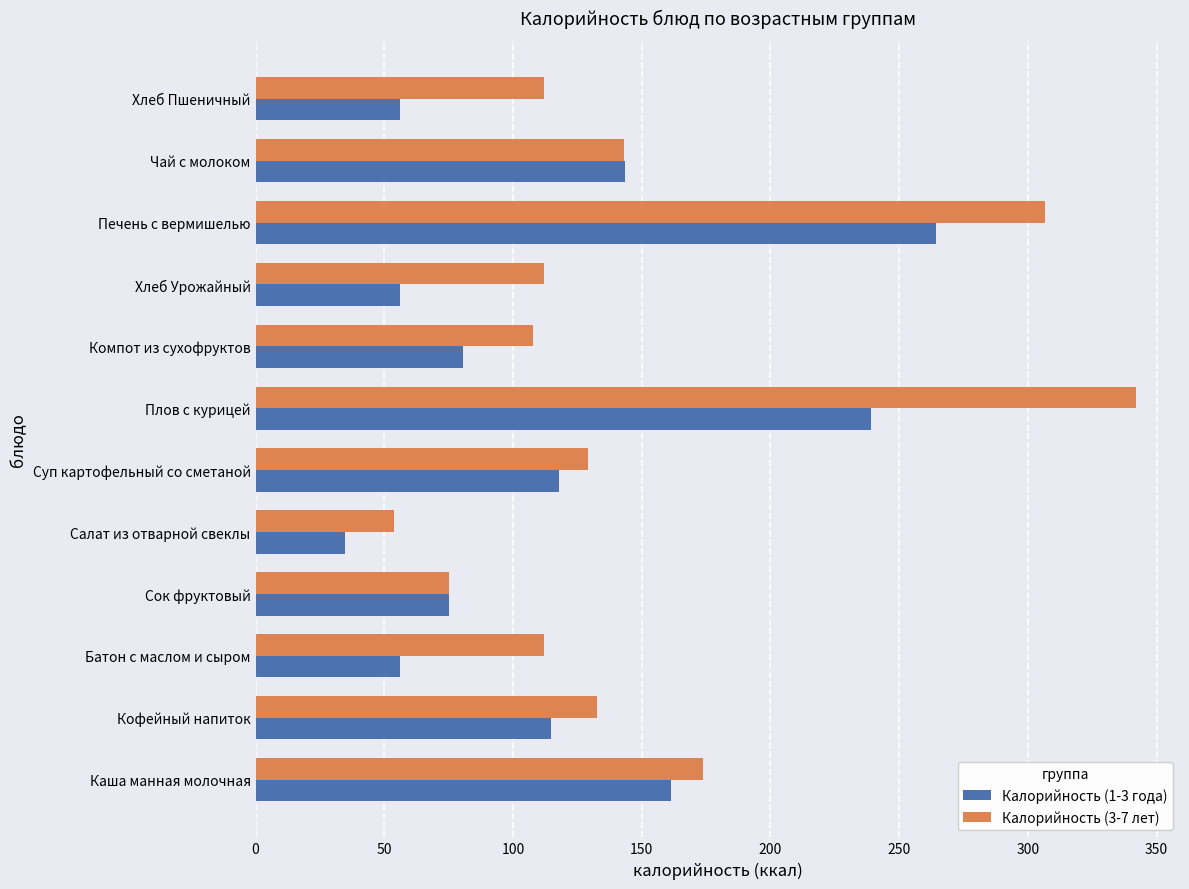

Which series has the widest spread of values?

Калорийность (3-7 лет)